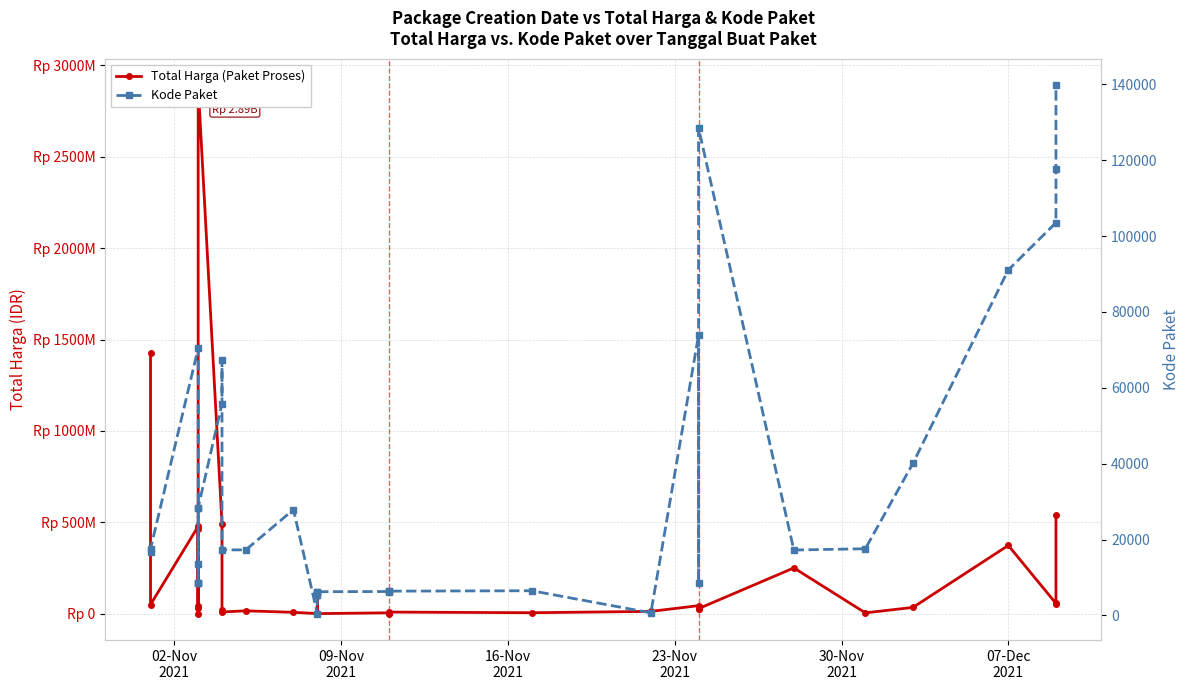

What is the maximum value for Kode Paket?

139817